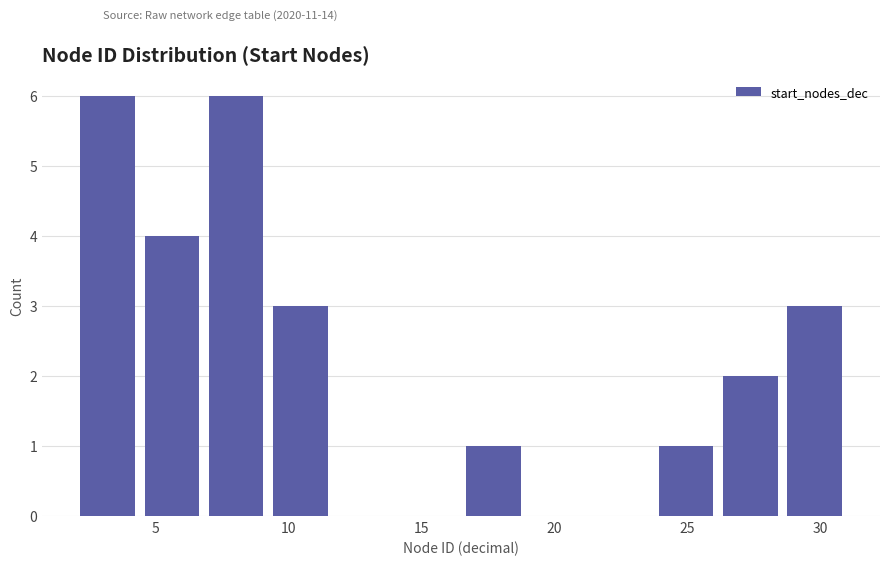

Reading left to right, transcribe this chart: for each bar, give the range it covers on the x-axis and its height. Neither the bar edges nor the heights are printed on the chart, so give them approximately, as read against the axes.

2.0 to 4.5: 6
4.5 to 7.0: 4
7.0 to 9.5: 6
9.5 to 11.5: 3
11.5 to 14.0: 0
14.0 to 16.5: 0
16.5 to 19.0: 1
19.0 to 21.5: 0
21.5 to 24.0: 0
24.0 to 26.0: 1
26.0 to 28.5: 2
28.5 to 31.0: 3